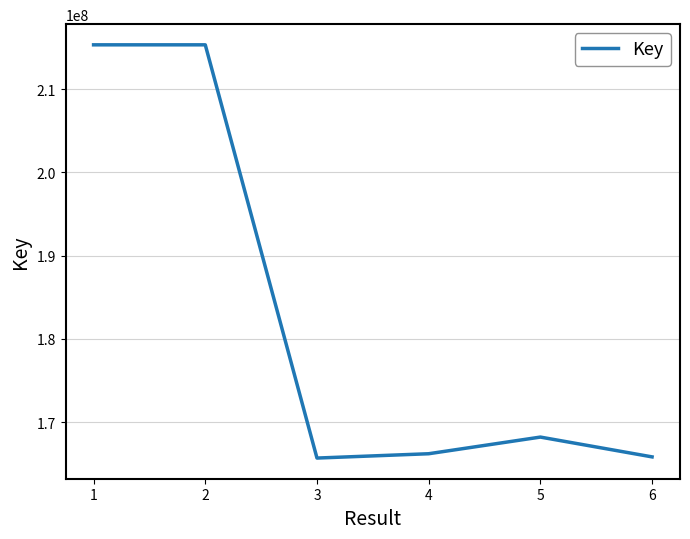

What is the difference between the second highest and minimum values?

49668759